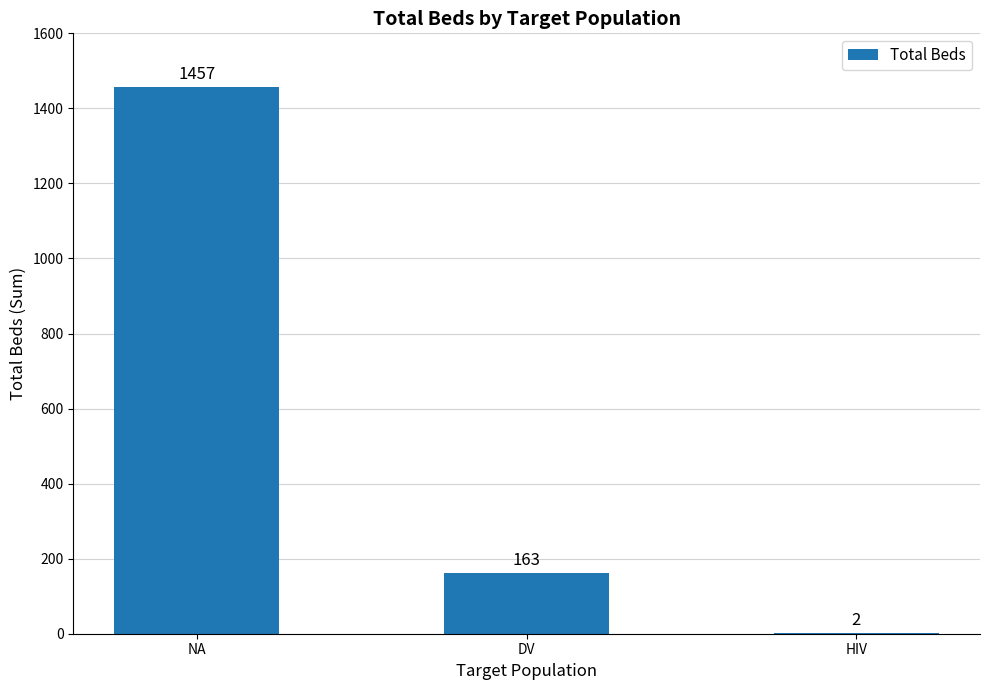

Reading left to right, list all the values displayed in this chart.

NA=1457	DV=163	HIV=2